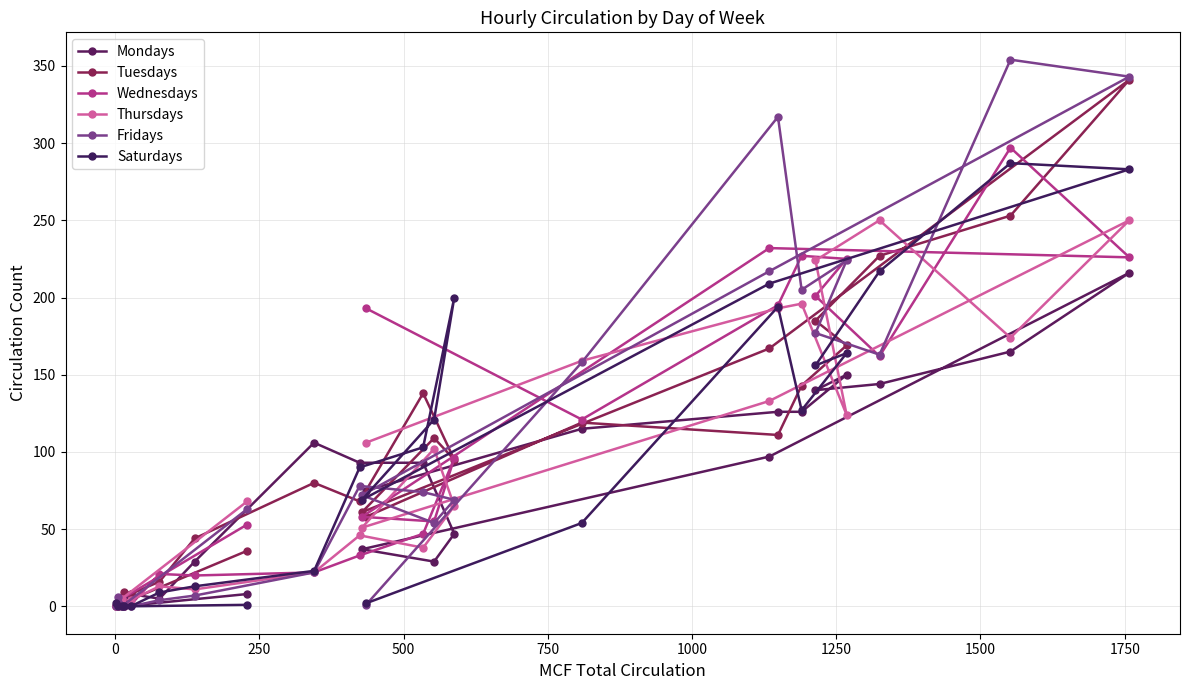

What is the greatest value displayed?

354